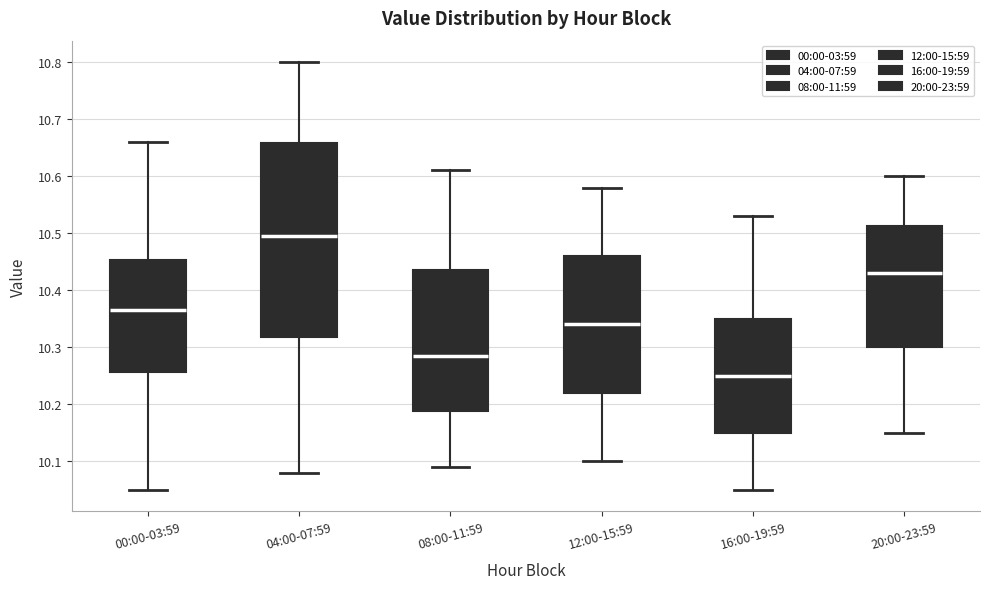

Where does the lower whisker of the box for 12:00-15:59 end on the y-axis? The values are not printed on the chart, so give them approximately, as read against the axis.

10.10